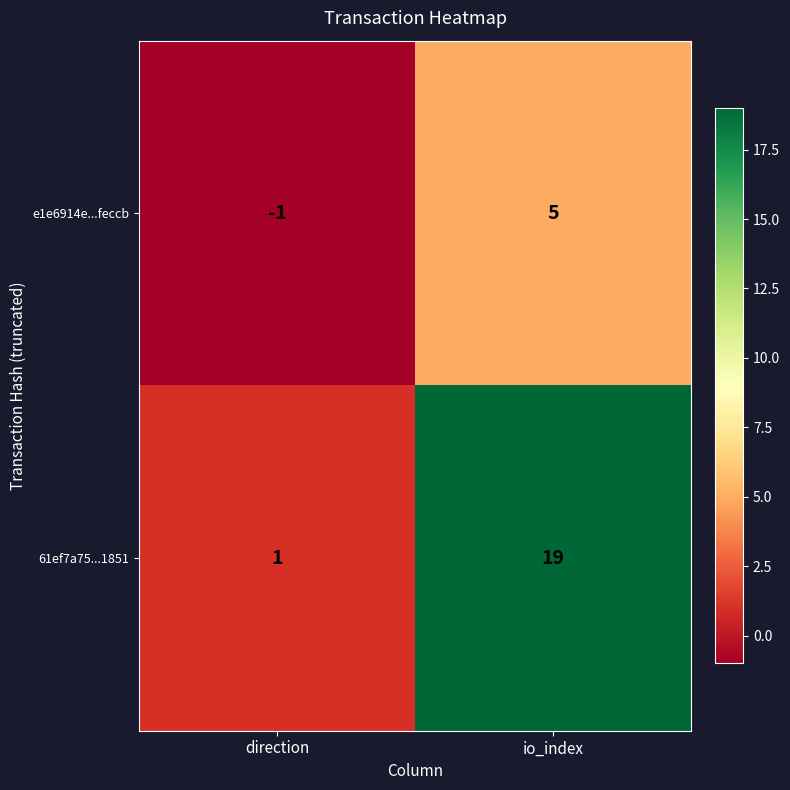

At which category is the sum across all series the highest?

io_index